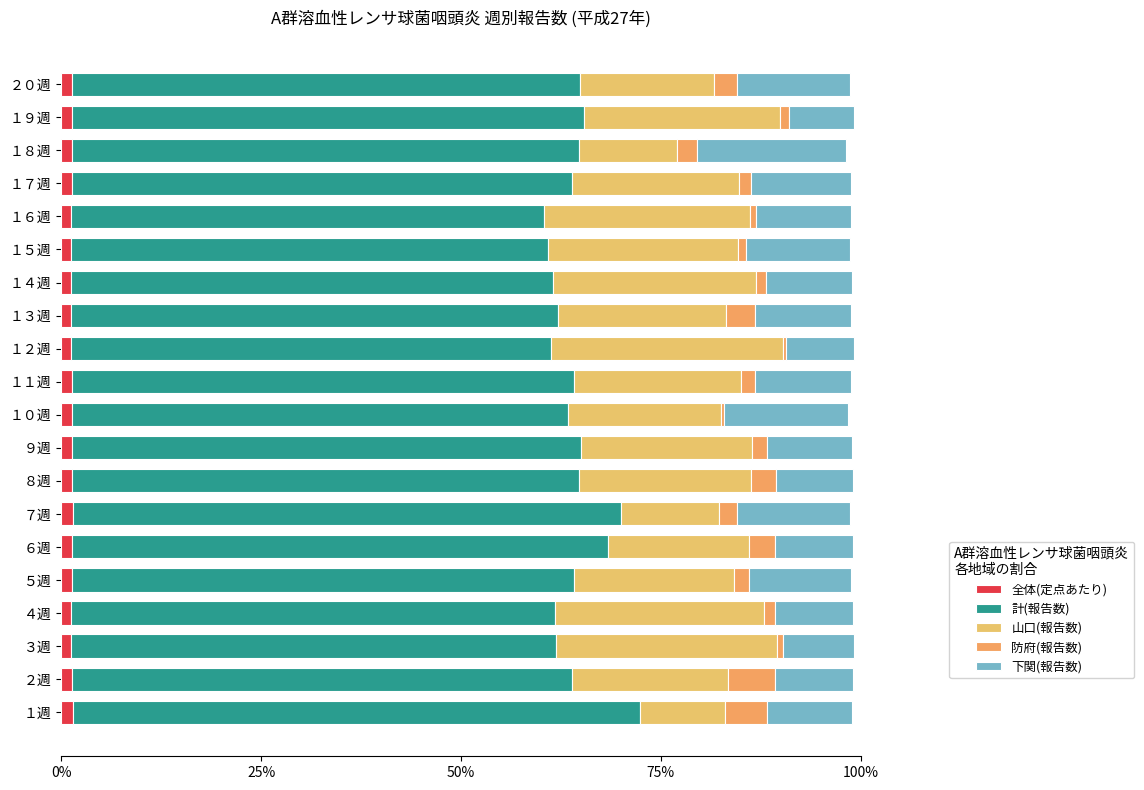

Reading right to left, transcribe all the data shown in this chart.

全体(定点あたり): 0.0	0.0	0.0	0.0	0.0	0.0	0.0	0.0	0.0	0.0	0.0	0.0	0.0	0.0	0.0	0.0	0.0	0.0	0.0	0.0
計(報告数): 0.6	0.6	0.6	0.6	0.6	0.6	0.6	0.6	0.6	0.6	0.6	0.6	0.6	0.7	0.7	0.6	0.6	0.6	0.6	0.7
山口(報告数): 0.2	0.2	0.1	0.2	0.3	0.2	0.3	0.2	0.3	0.2	0.2	0.2	0.2	0.1	0.2	0.2	0.3	0.3	0.2	0.1
防府(報告数): 0.0	0.0	0.0	0.0	0.0	0.0	0.0	0.0	0.0	0.0	0.0	0.0	0.0	0.0	0.0	0.0	0.0	0.0	0.1	0.1
下関(報告数): 0.1	0.1	0.2	0.1	0.1	0.1	0.1	0.1	0.1	0.1	0.2	0.1	0.1	0.1	0.1	0.1	0.1	0.1	0.1	0.1